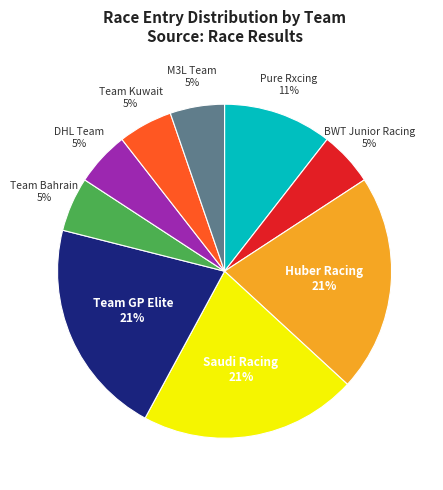

Is there a majority slice in this chart?

No